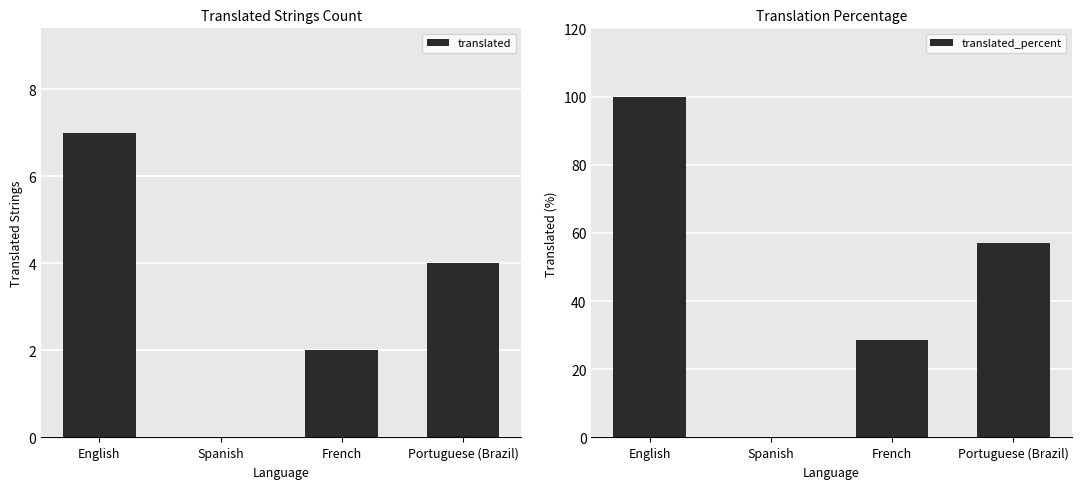

Rank the series by their average value, from highest to lowest.

translated_percent, translated